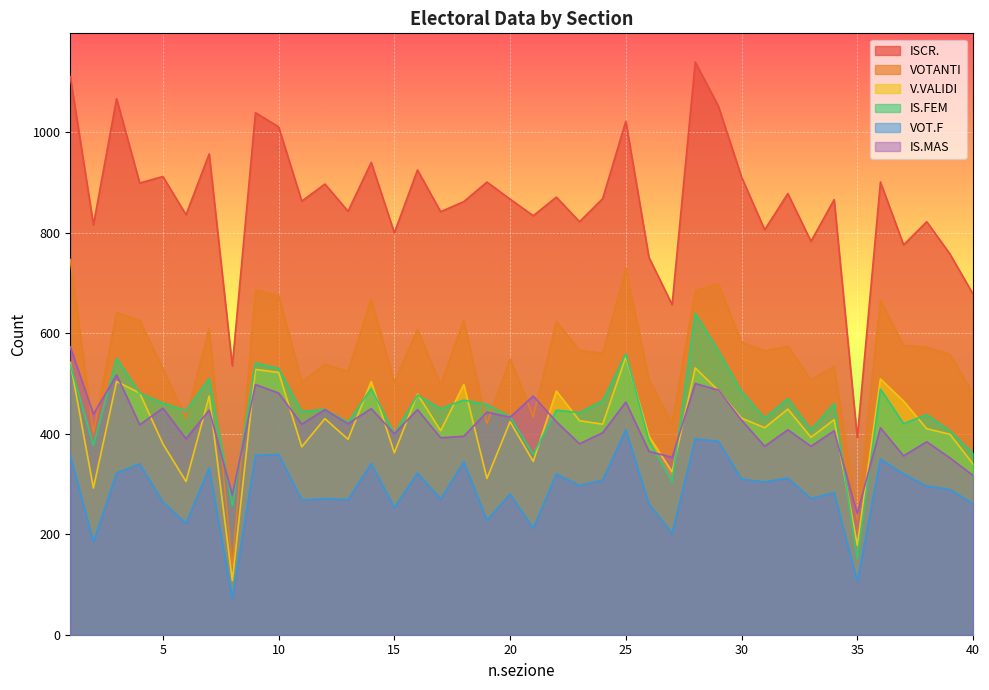

How many interior local peaks does the VOTANTI series have?

14